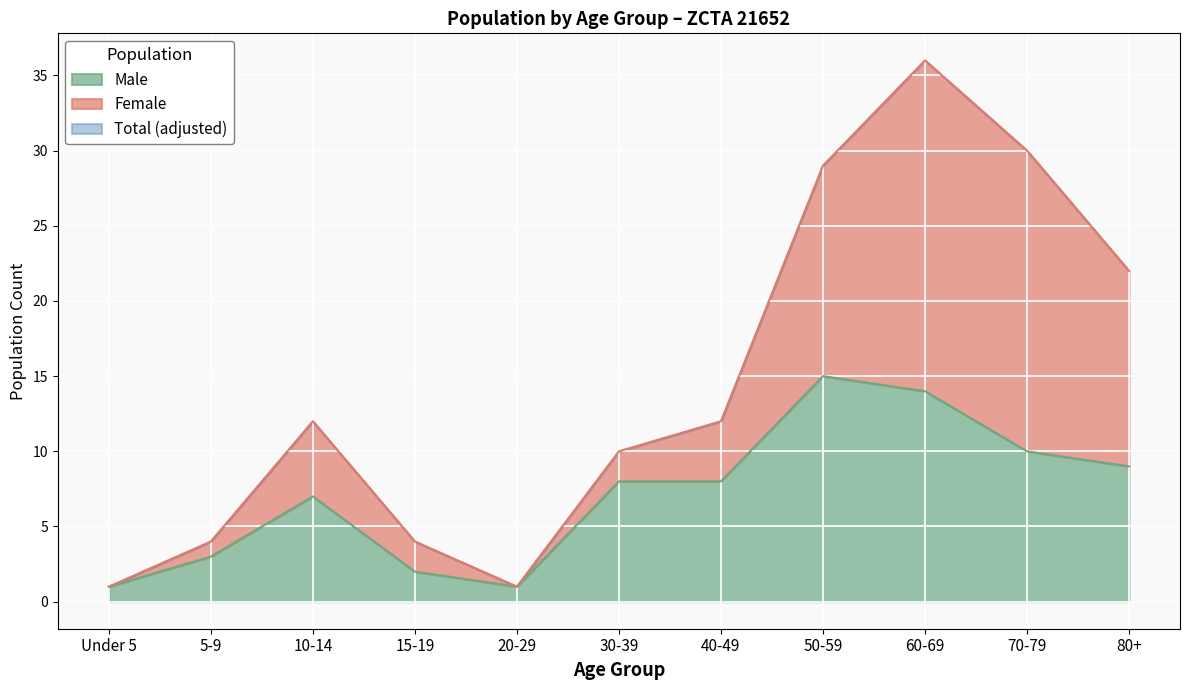

List the labels in order of Male value, smallest first.

Under 5, 20-29, 15-19, 5-9, 10-14, 30-39, 40-49, 80+, 70-79, 60-69, 50-59